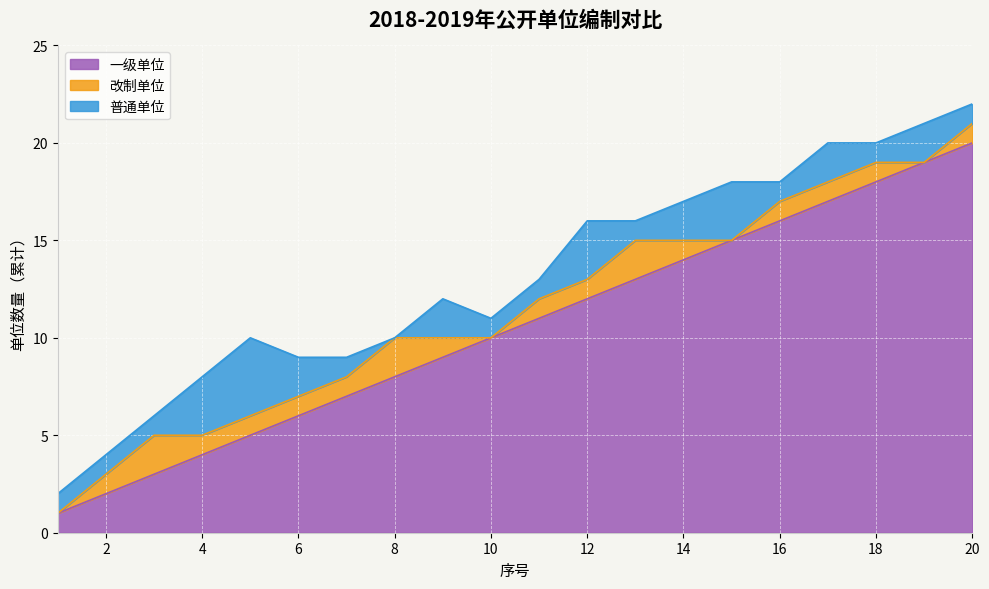

Is it true that 一级单位 equals 10 at 10?

True